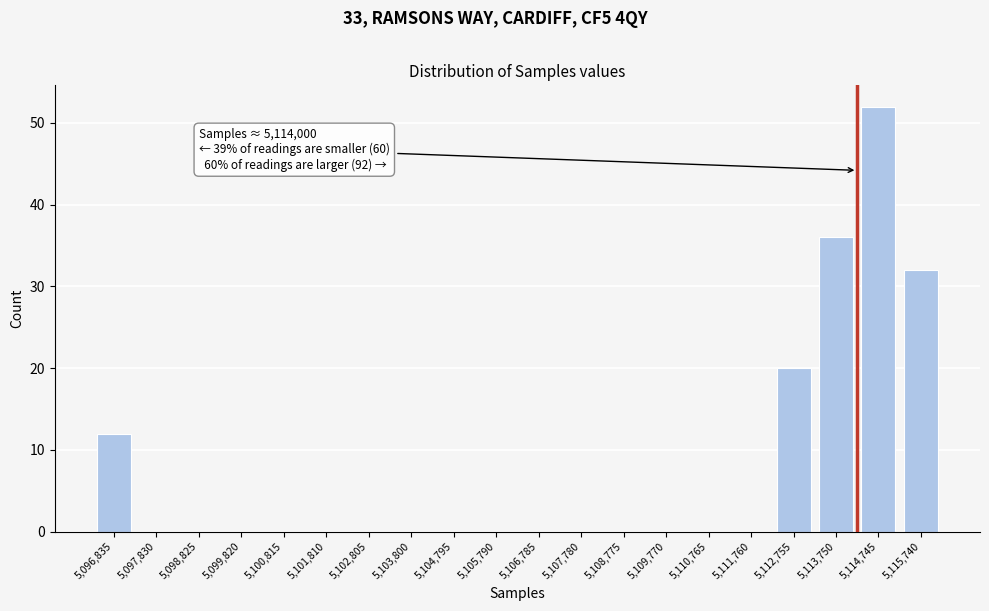

Reading left to right, what are all the values shown in this chart?

5,096,835=12	5,097,830=0	5,098,825=0	5,099,820=0	5,100,815=0	5,101,810=0	5,102,805=0	5,103,800=0	5,104,795=0	5,105,790=0	5,106,785=0	5,107,780=0	5,108,775=0	5,109,770=0	5,110,765=0	5,111,760=0	5,112,755=20	5,113,750=36	5,114,745=52	5,115,740=32